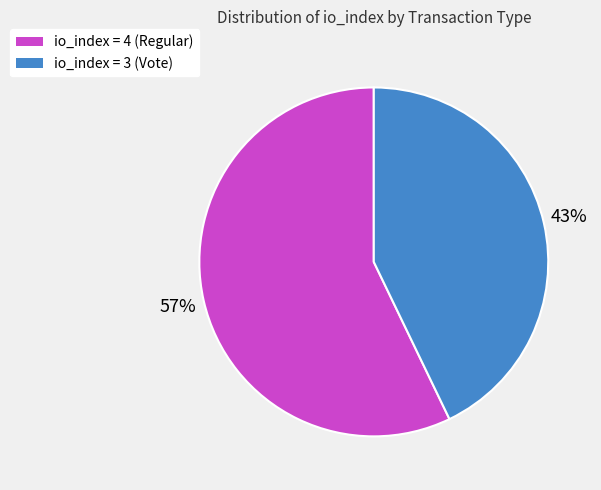

True or false: io_index = 3 (Vote) accounts for 52% of the total.

False